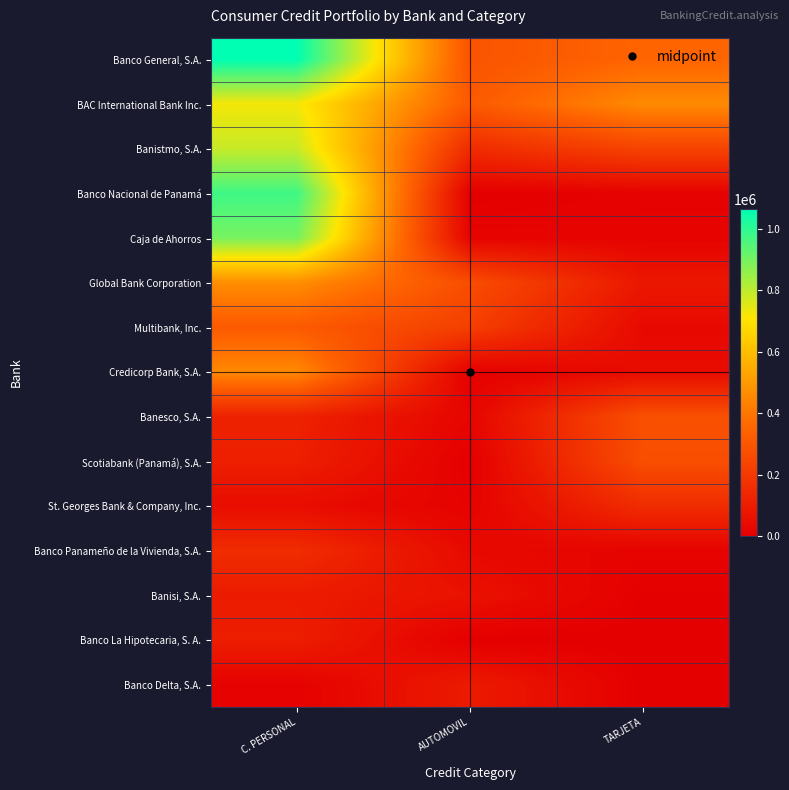

List the series in order of their peak value, highest first.

Banco General, S.A., Banco Nacional de Panamá, Caja de Ahorros, Banistmo, S.A., BAC International Bank Inc., Global Bank Corporation, Credicorp Bank, S.A., Multibank, Inc., Banesco, S.A., Scotiabank (Panamá), S.A., St. Georges Bank & Company, Inc., Banco Panameño de la Vivienda, S.A., Banco La Hipotecaria, S. A., Banisi, S.A., Banco Delta, S.A.